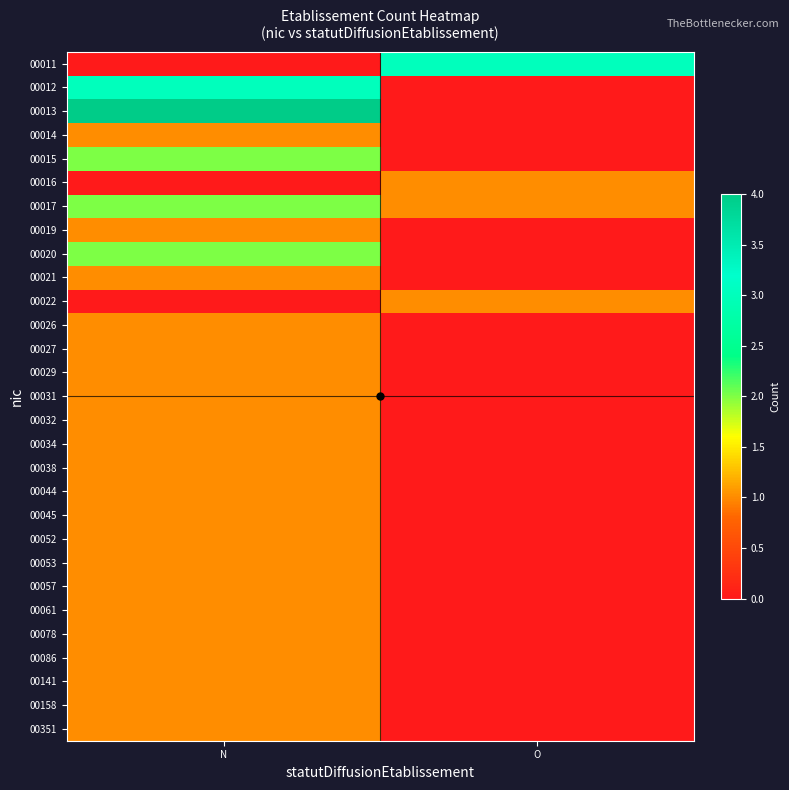

Reading right to left, transcribe all the data shown in this chart.

00011: O=3	N=0
00012: O=0	N=3
00013: O=0	N=4
00014: O=0	N=1
00015: O=0	N=2
00016: O=1	N=0
00017: O=1	N=2
00019: O=0	N=1
00020: O=0	N=2
00021: O=0	N=1
00022: O=1	N=0
00026: O=0	N=1
00027: O=0	N=1
00029: O=0	N=1
00031: O=0	N=1
00032: O=0	N=1
00034: O=0	N=1
00038: O=0	N=1
00044: O=0	N=1
00045: O=0	N=1
00052: O=0	N=1
00053: O=0	N=1
00057: O=0	N=1
00061: O=0	N=1
00078: O=0	N=1
00086: O=0	N=1
00141: O=0	N=1
00158: O=0	N=1
00351: O=0	N=1